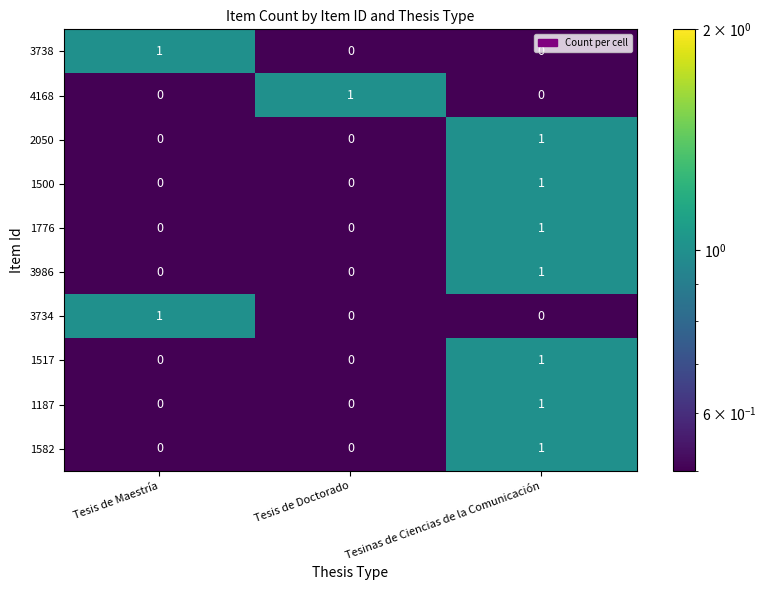

Which category has the highest value in the 3734 series?

Tesis de Maestría